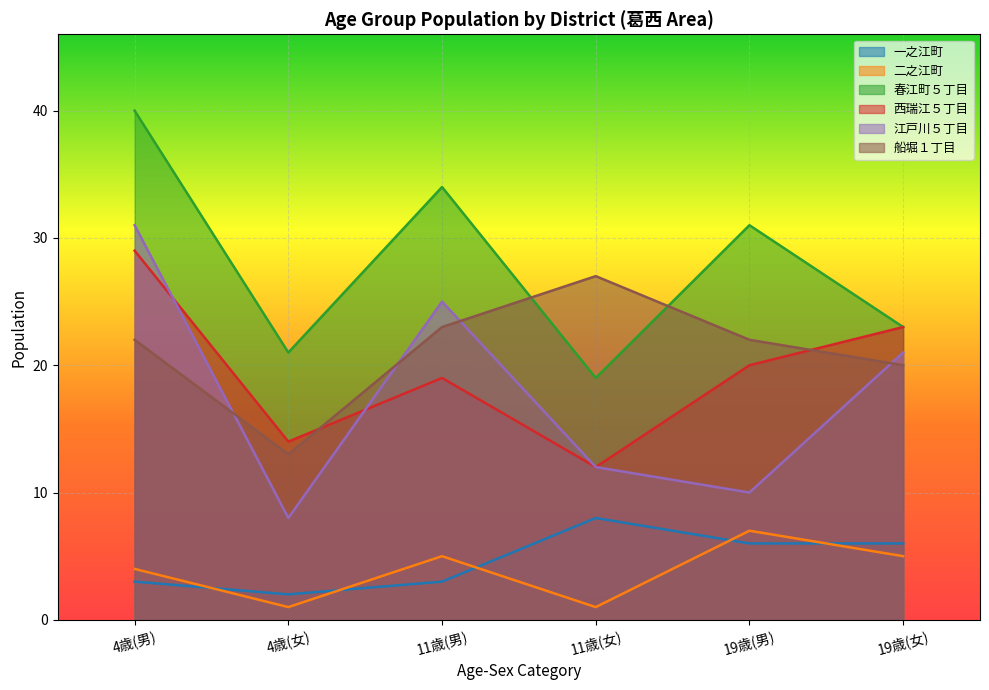

What position from the left is 19歳(女)?

6